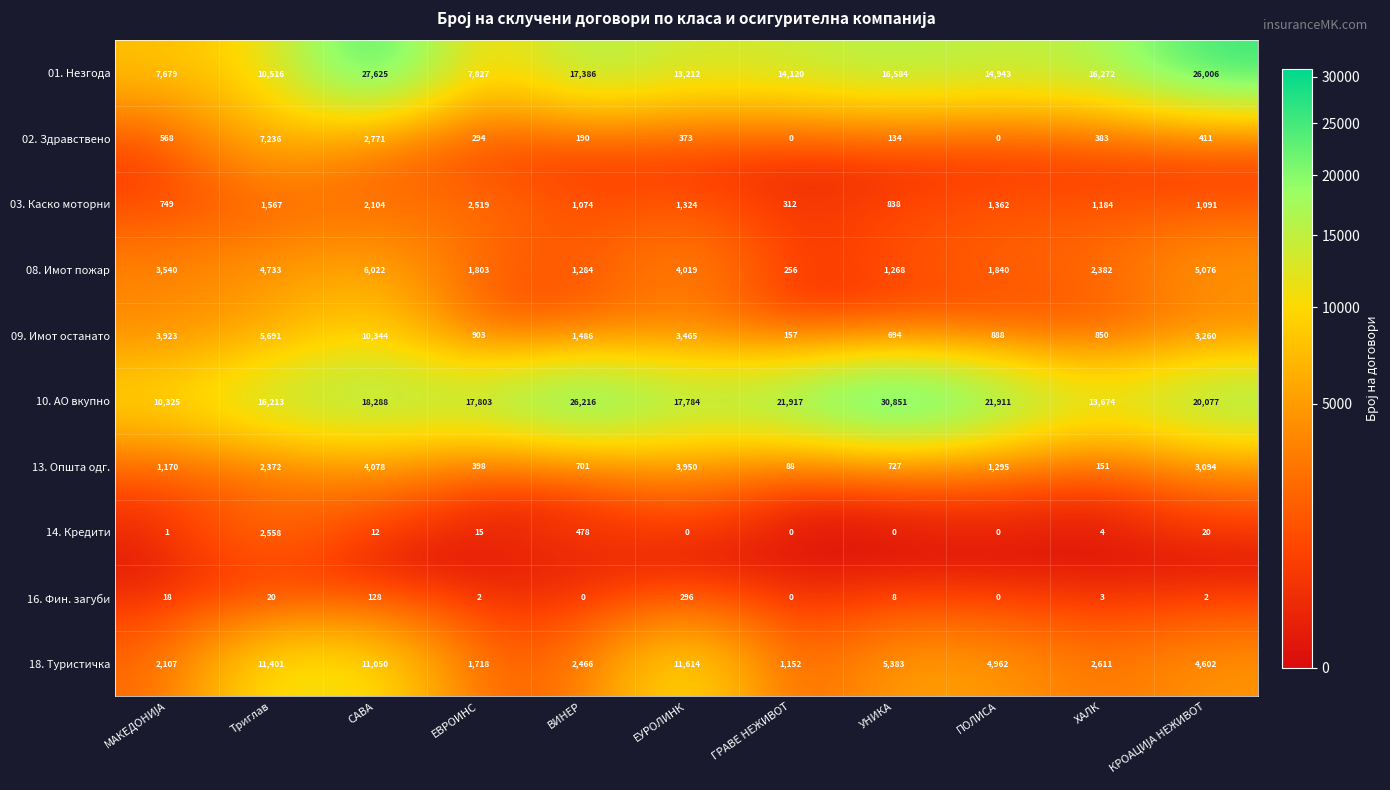

Count the number of categories in the chart.

11